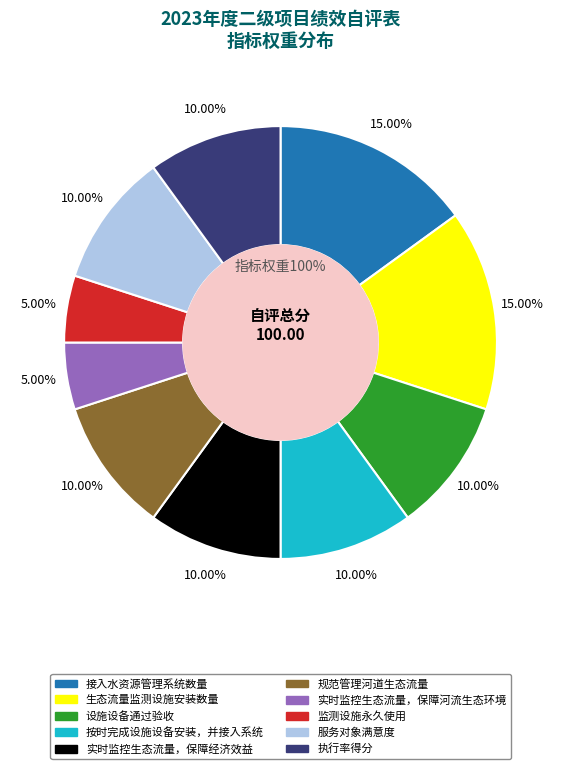

True or false: 接入水资源管理系统数量 accounts for 15% of the total.

True